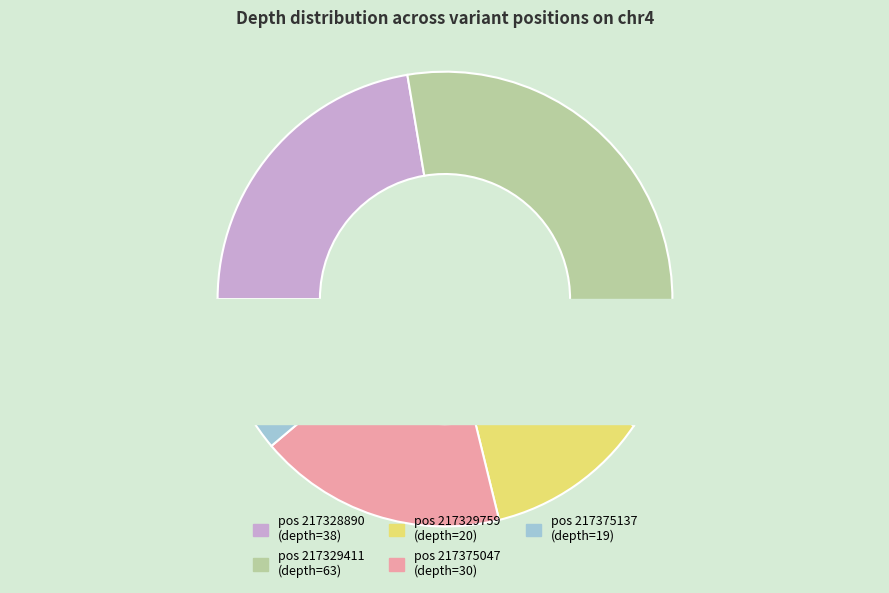

True or false: 217329411 accounts for 46% of the total.

False